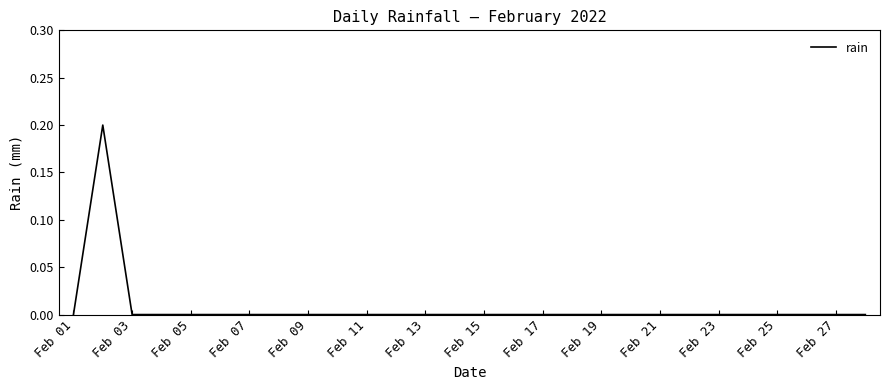

How many distinct data groups are displayed?

1